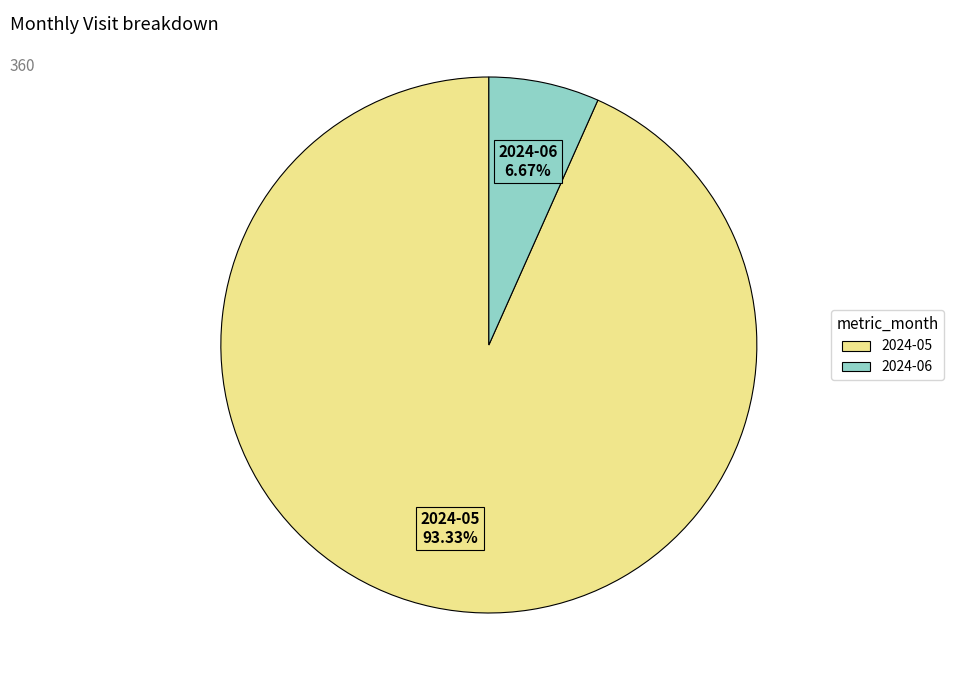

Between 2024-06 and 2024-05, which is larger?

2024-05